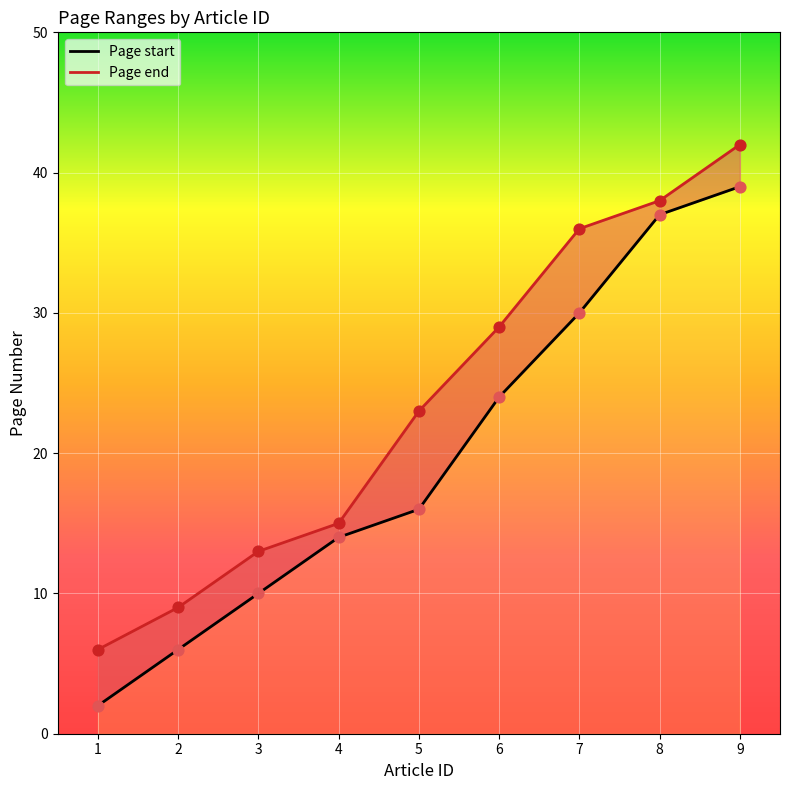

Which series has the largest total across all categories?

Page end